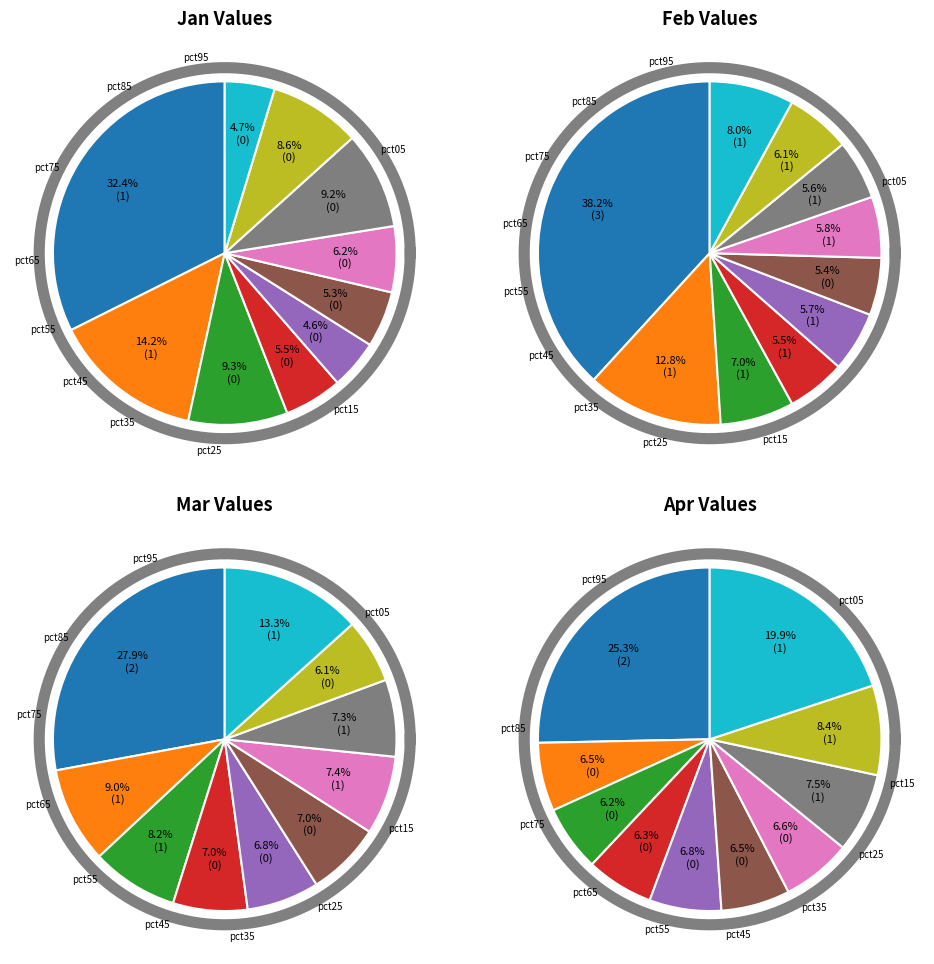

The pct15 slice represents 21% of the pie. True or false?

False